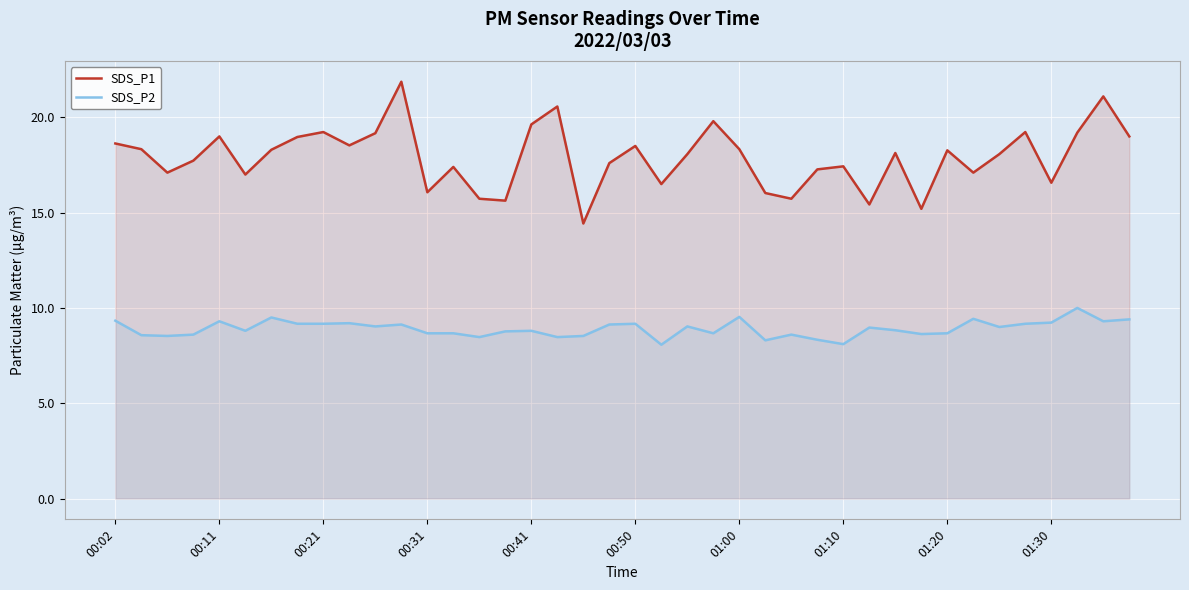

Does the chart display data point markers on the line(s)?

No